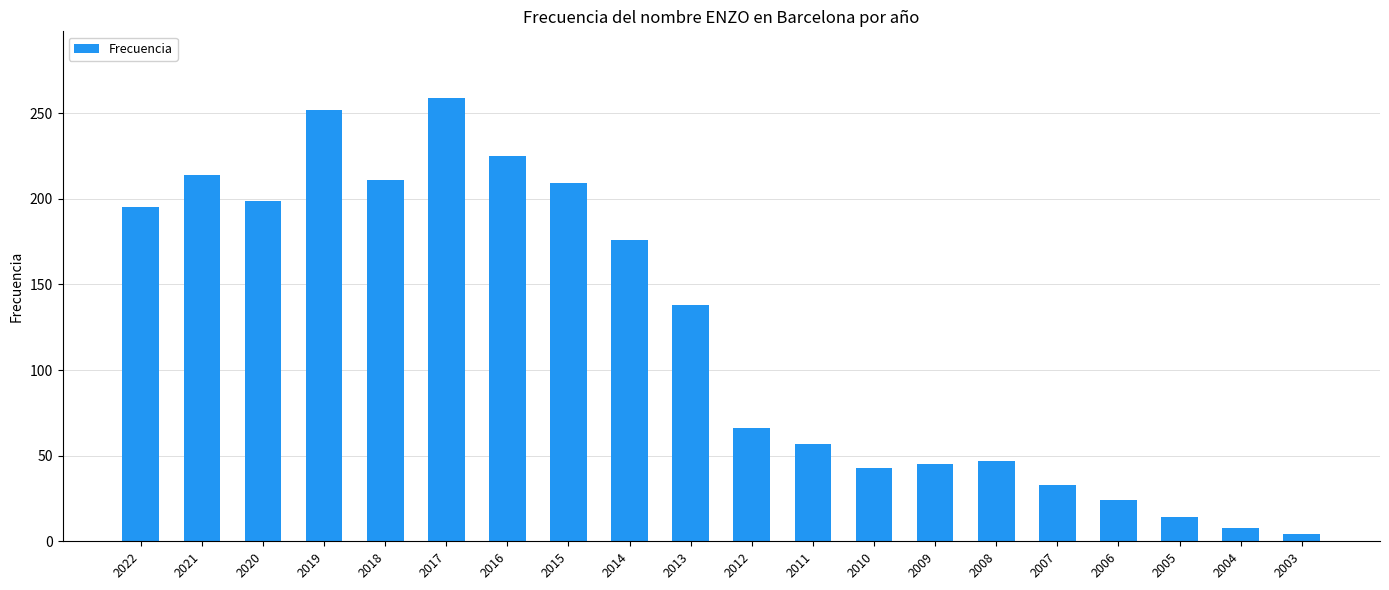

Reading left to right, extract all data points from this chart.

2022=195	2021=214	2020=199	2019=252	2018=211	2017=259	2016=225	2015=209	2014=176	2013=138	2012=66	2011=57	2010=43	2009=45	2008=47	2007=33	2006=24	2005=14	2004=8	2003=4